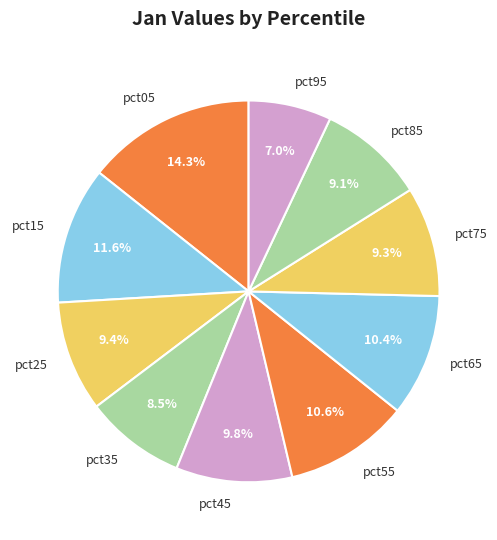

How many segments does this pie chart have?

10